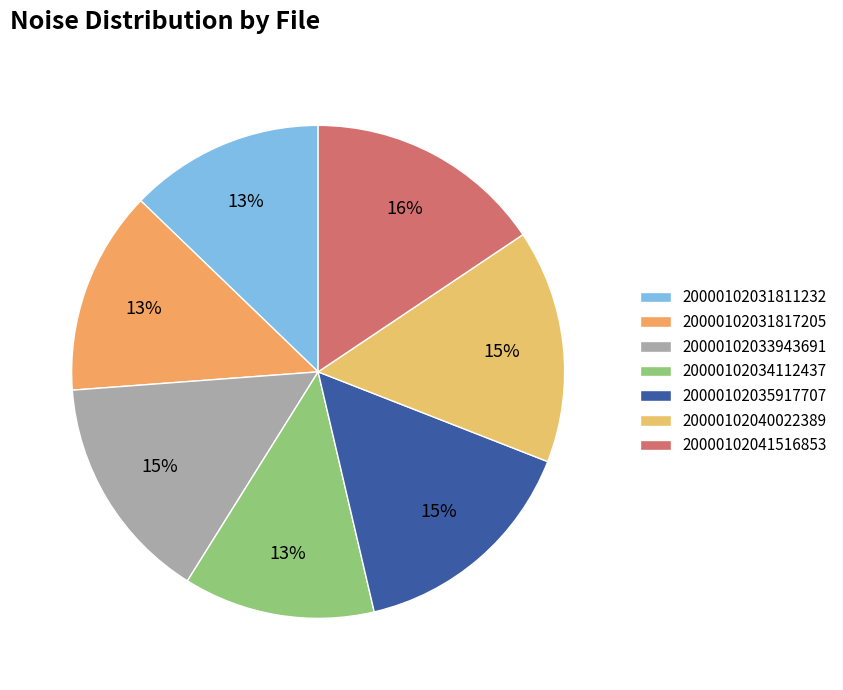

What is the largest slice in the pie chart?

20000102041516853